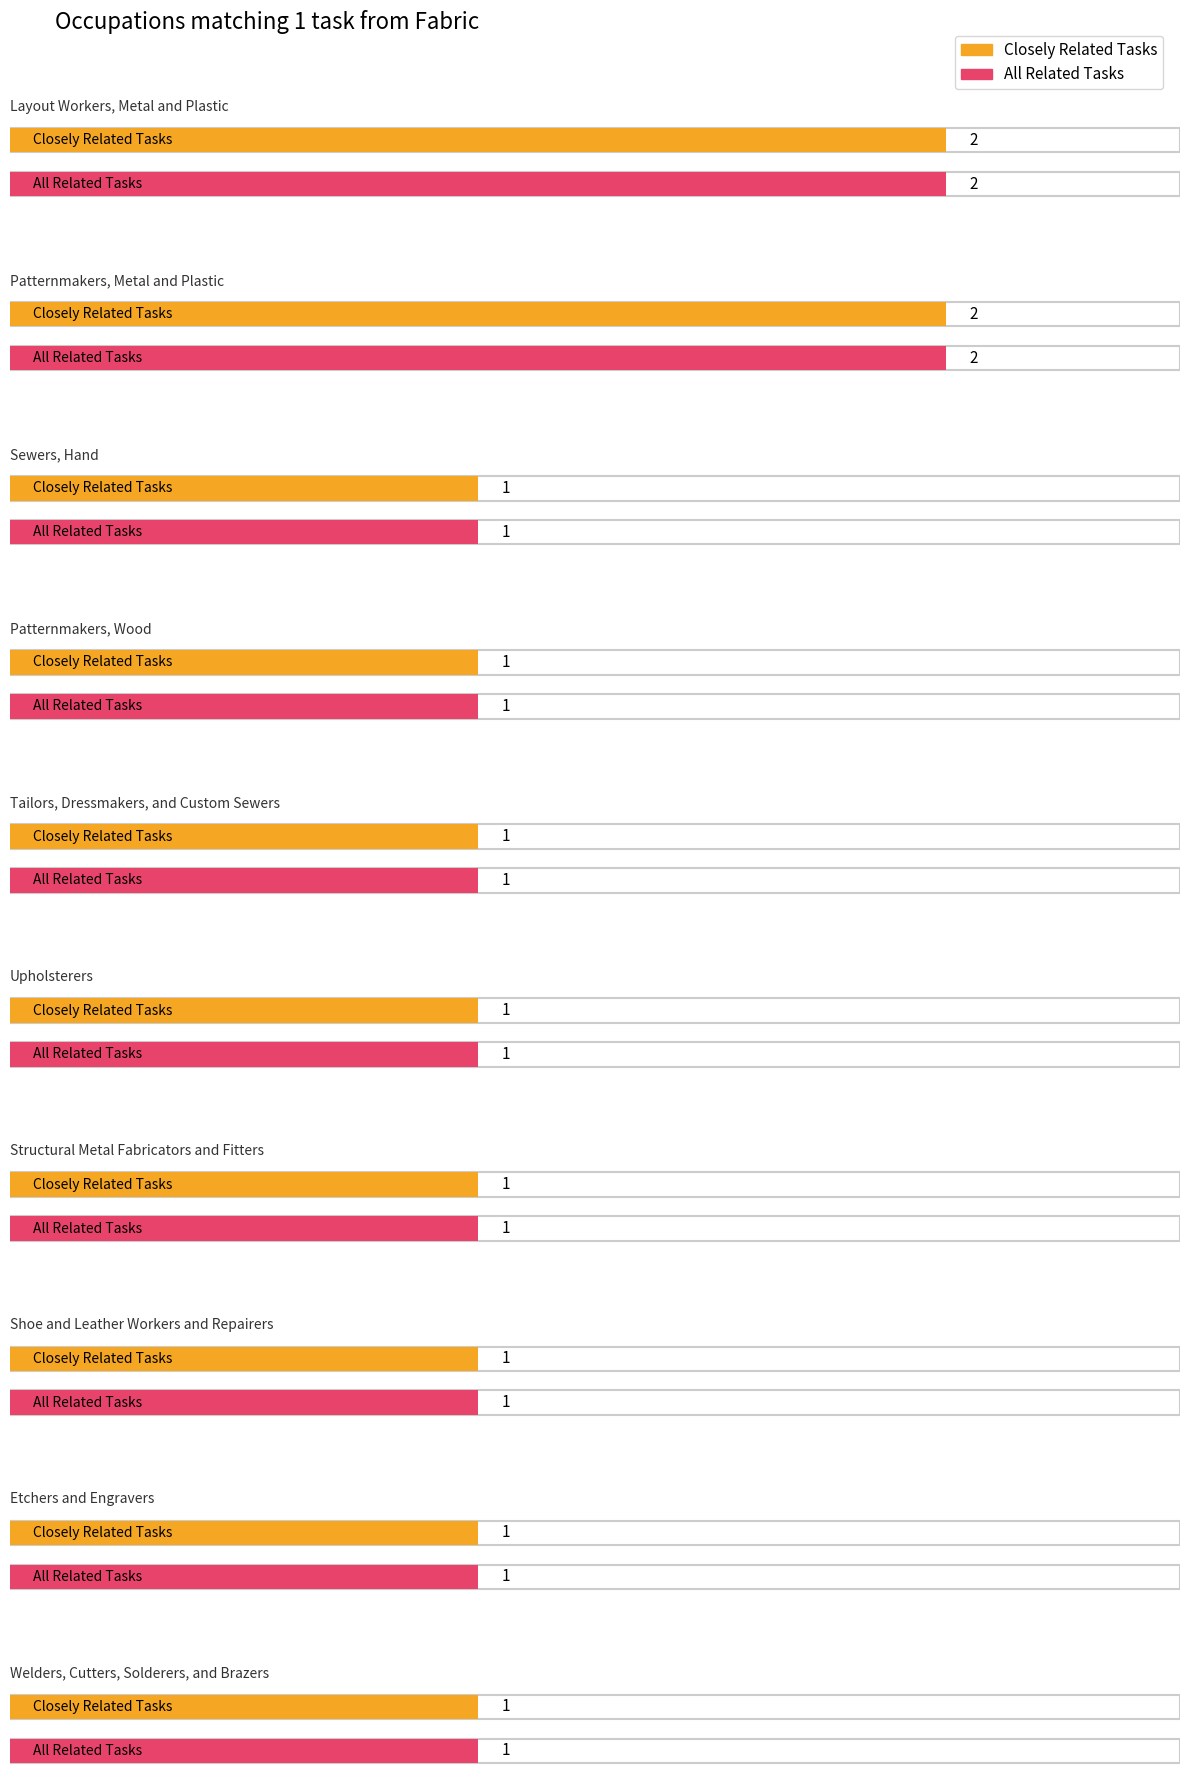

At Etchers and Engravers, list the series in order from smallest to largest.

Closely Related Tasks, All Related Tasks